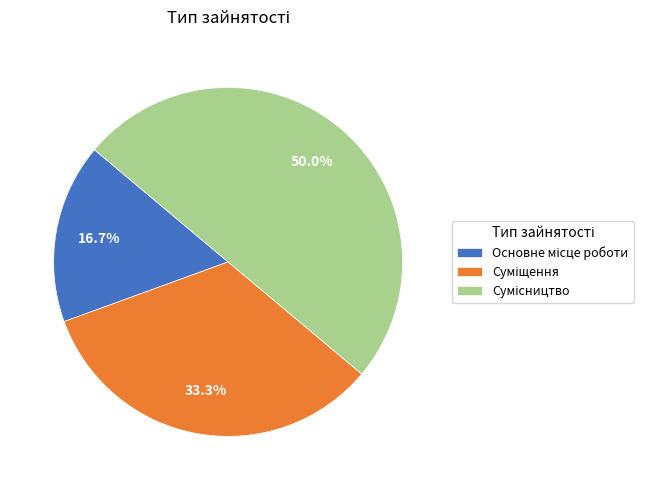

Between Суміщення and Сумісництво, which is larger?

Сумісництво